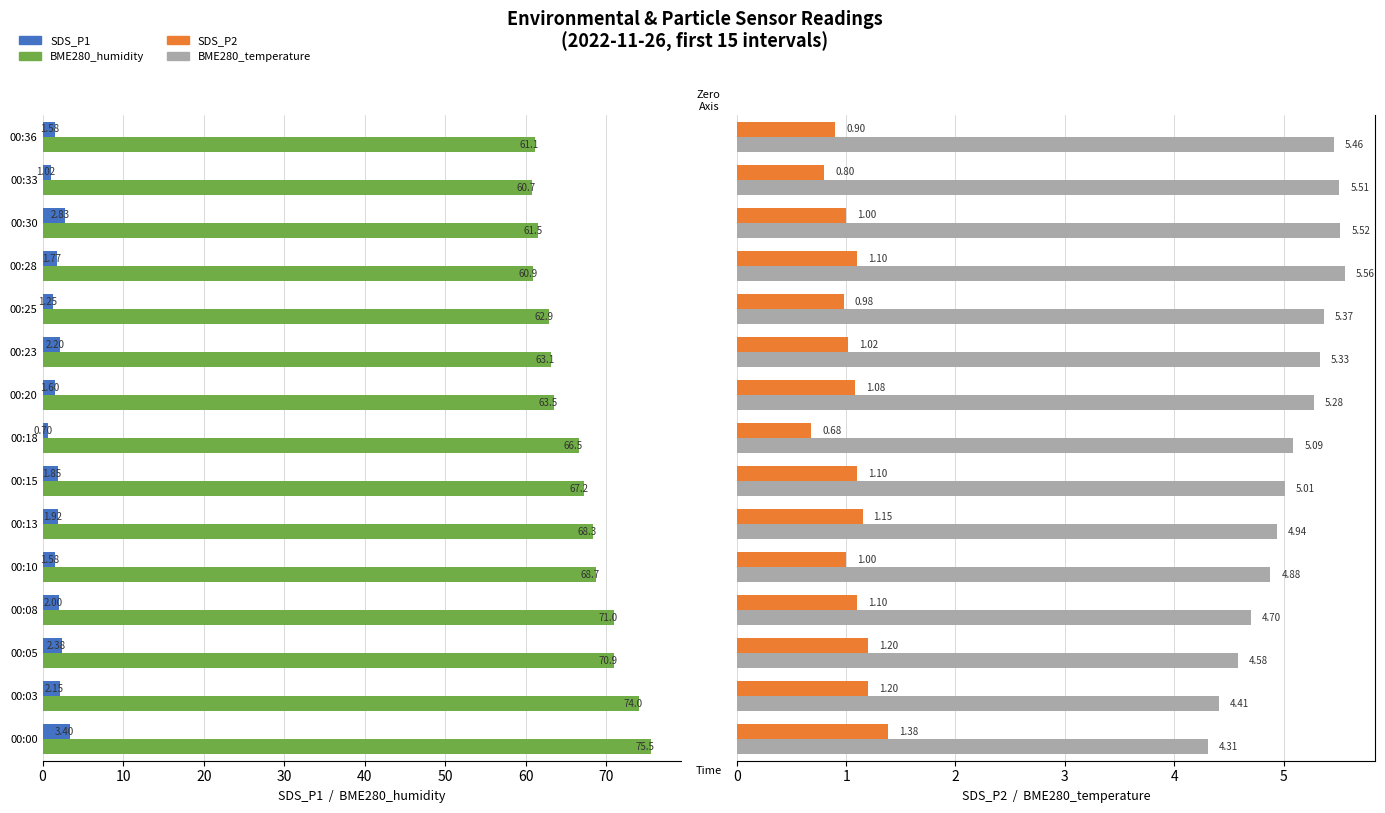

How many categories are shown in the chart?

15